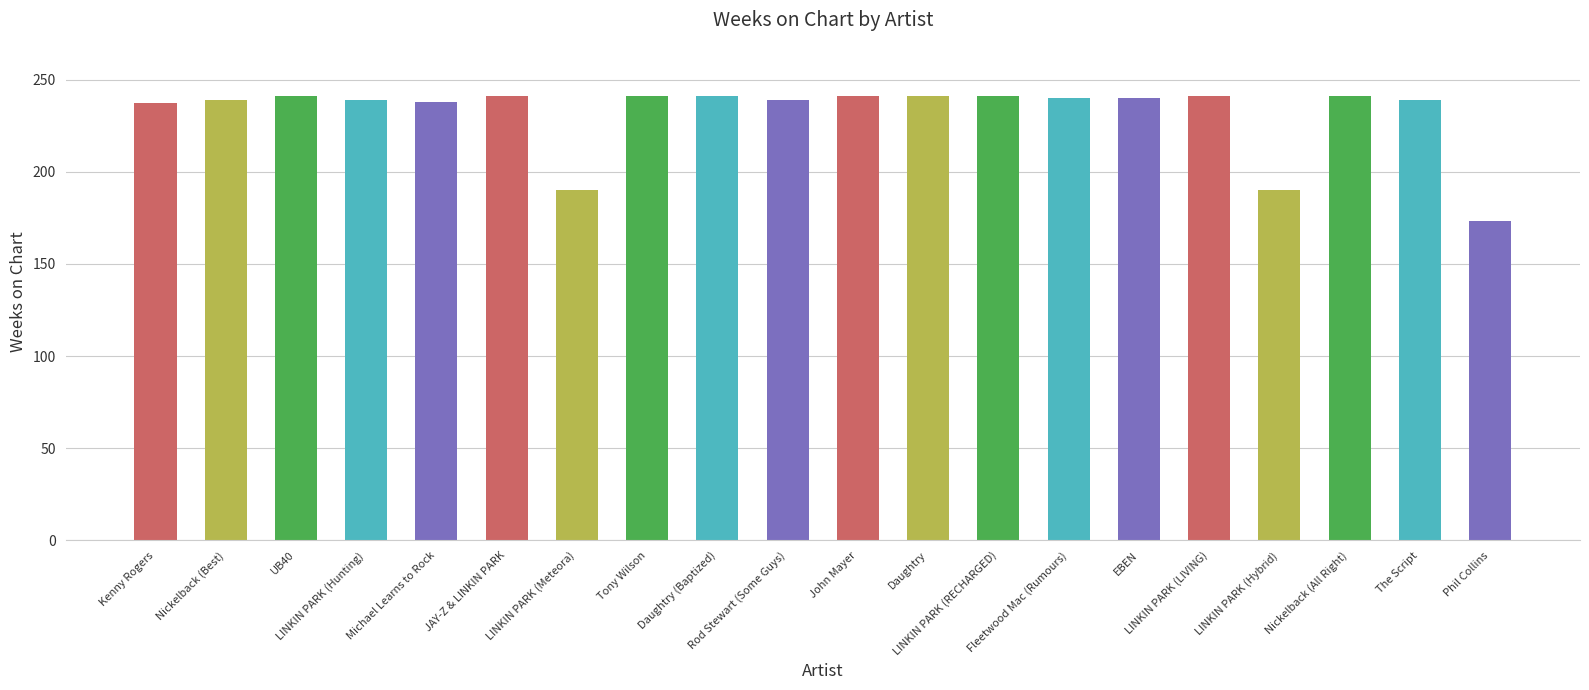

The value at LINKIN PARK (RECHARGED) is 241. True or false?

True